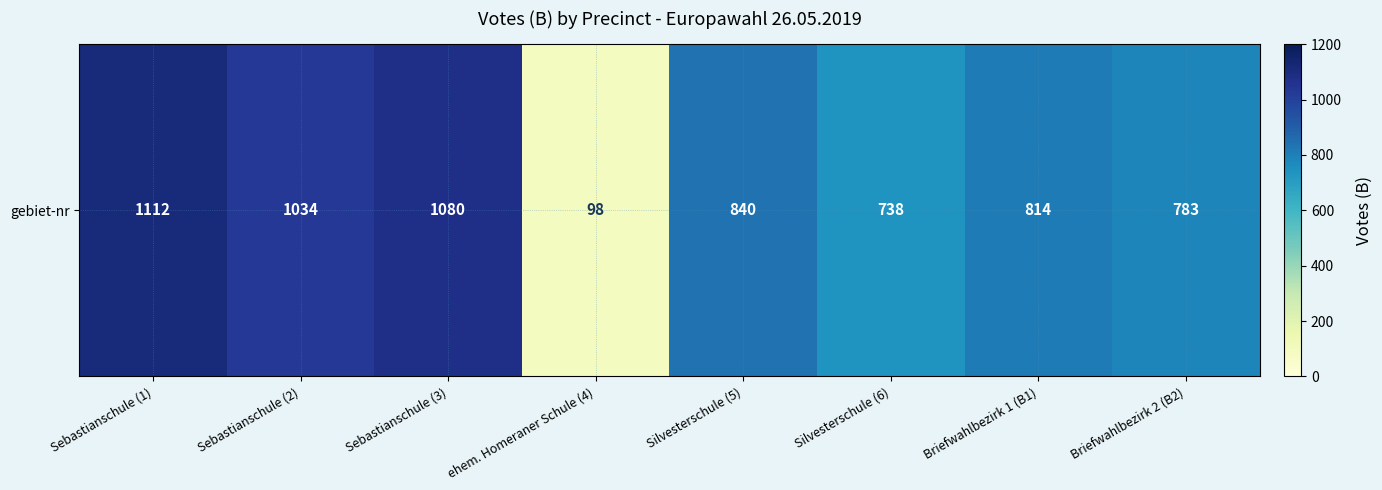

The value at Sebastianschule (1) is 1112. True or false?

True